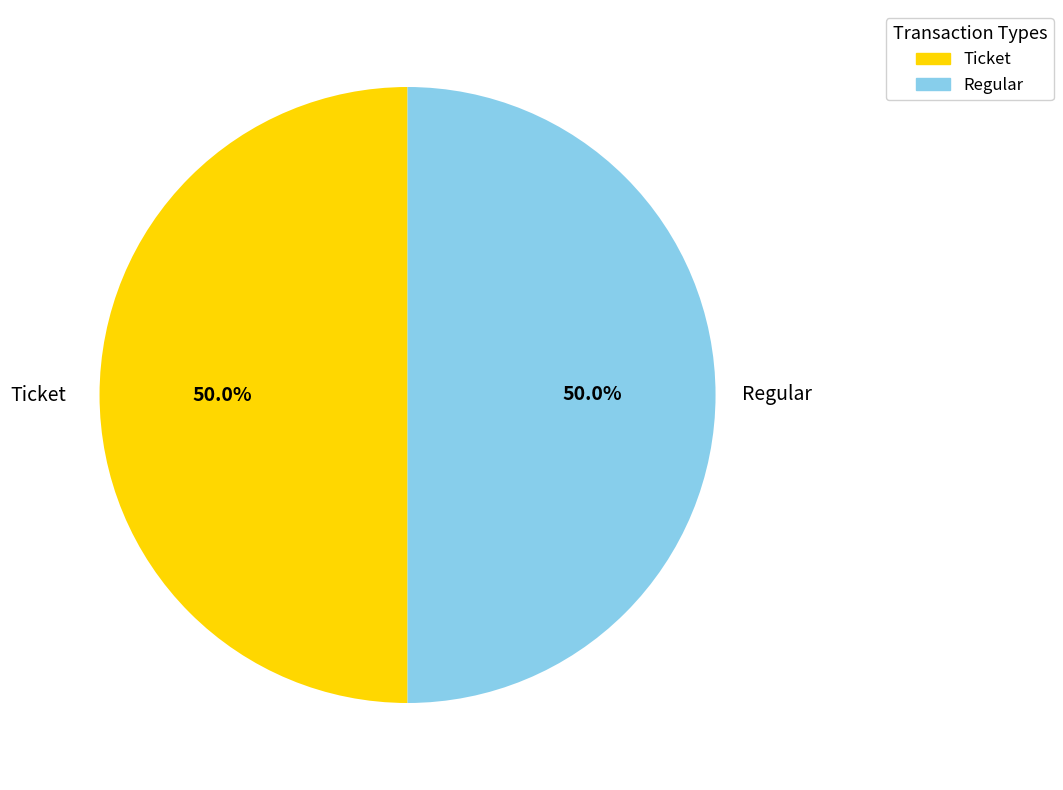

Is the sum of Ticket and Regular greater than half?

Yes